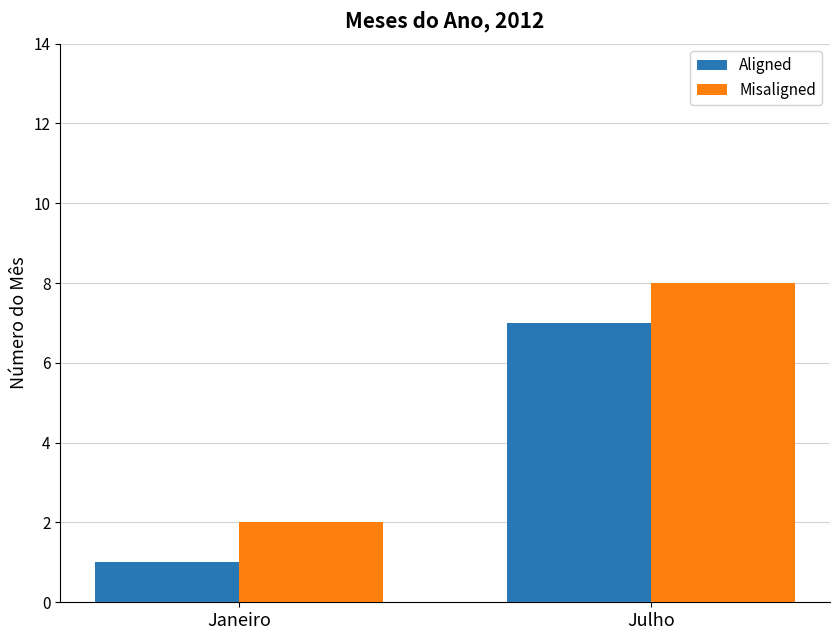

What is the sum of all Misaligned values?

10